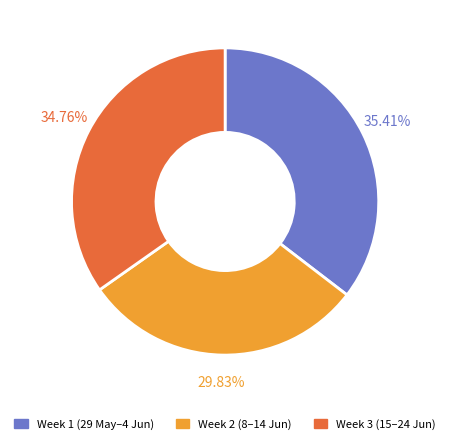

Which category has the smallest portion of the pie?

Week 2 (8–14 Jun)